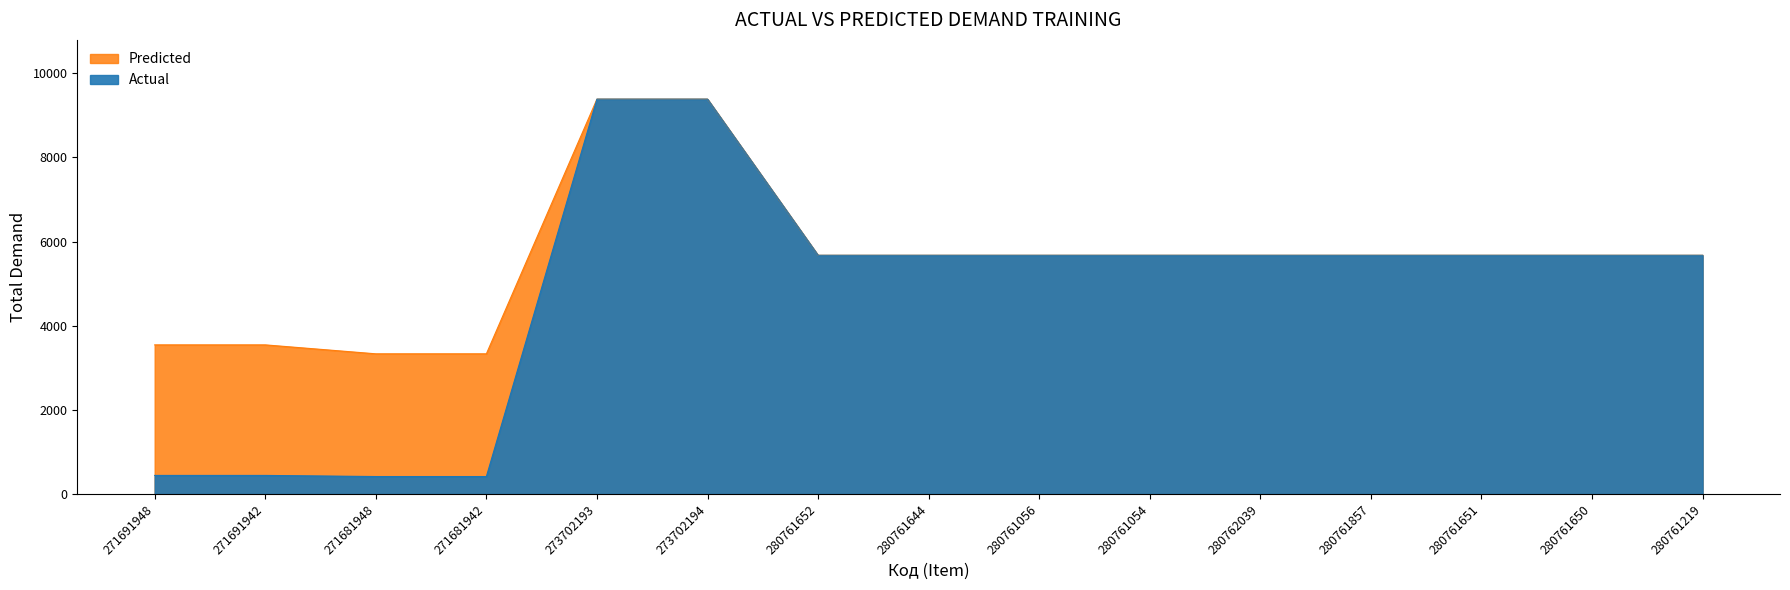

True or false: Ціна and Доп. ціна cross at least once.

False